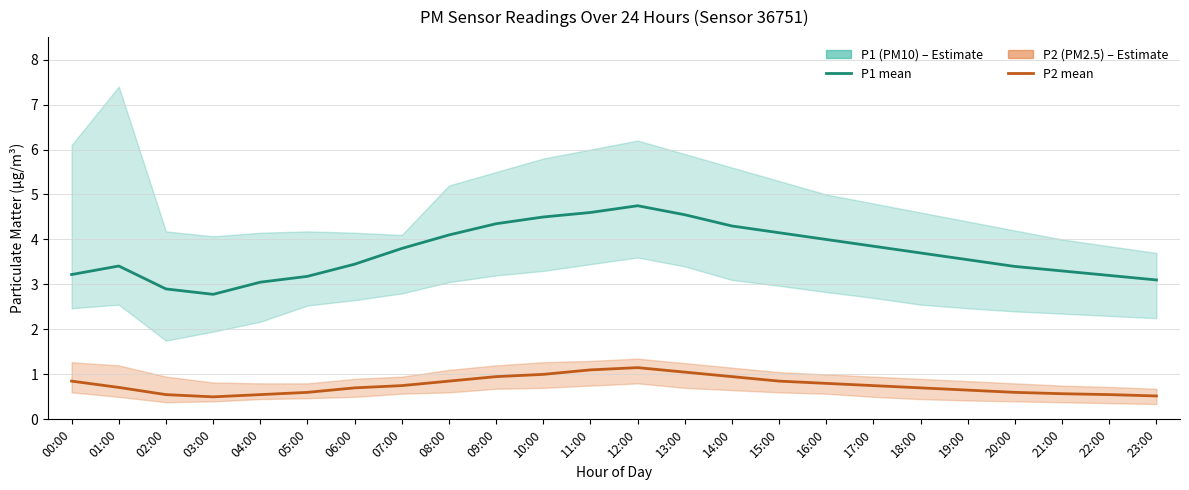

List the series in order of their peak value, highest first.

P1 (PM10), P2 (PM2.5)